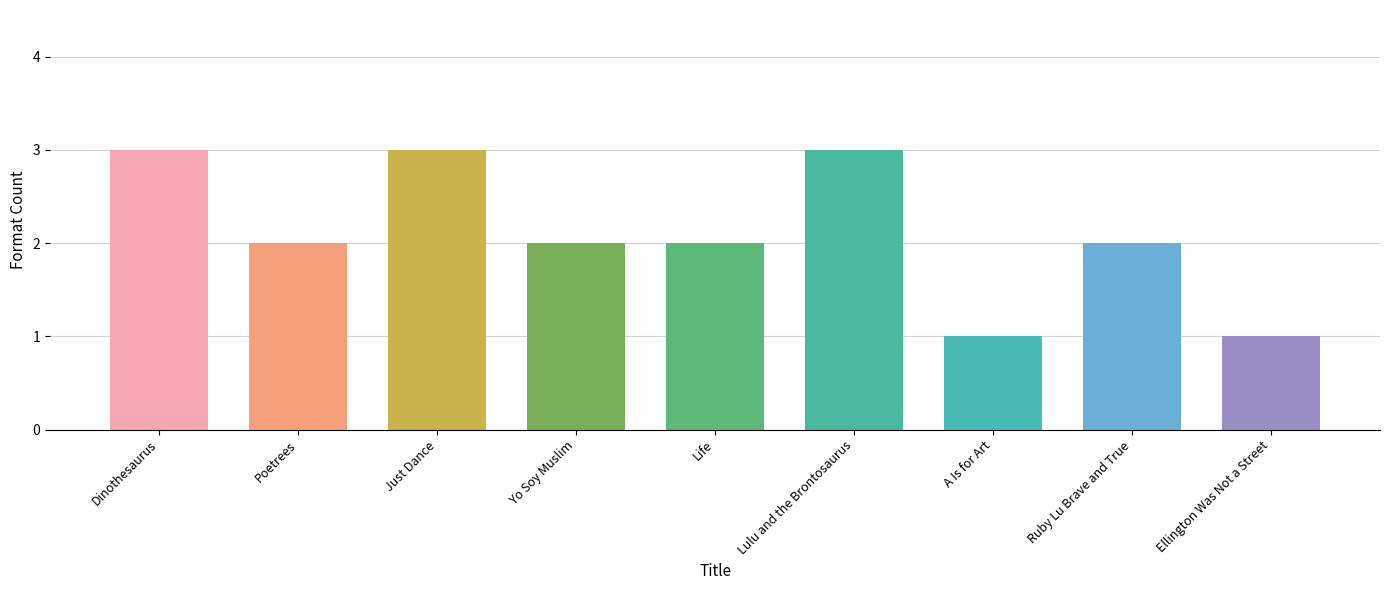

Approximately how many times larger is the value at Ruby Lu Brave and True compared to Ellington Was Not a Street?

2.0